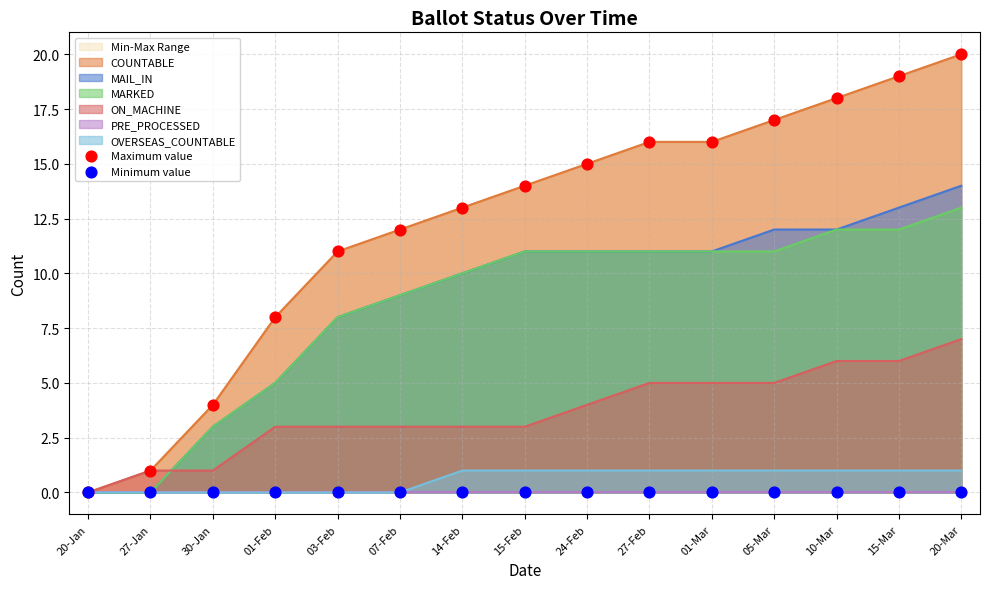

At how many categories does at least one series exceed 18?

2